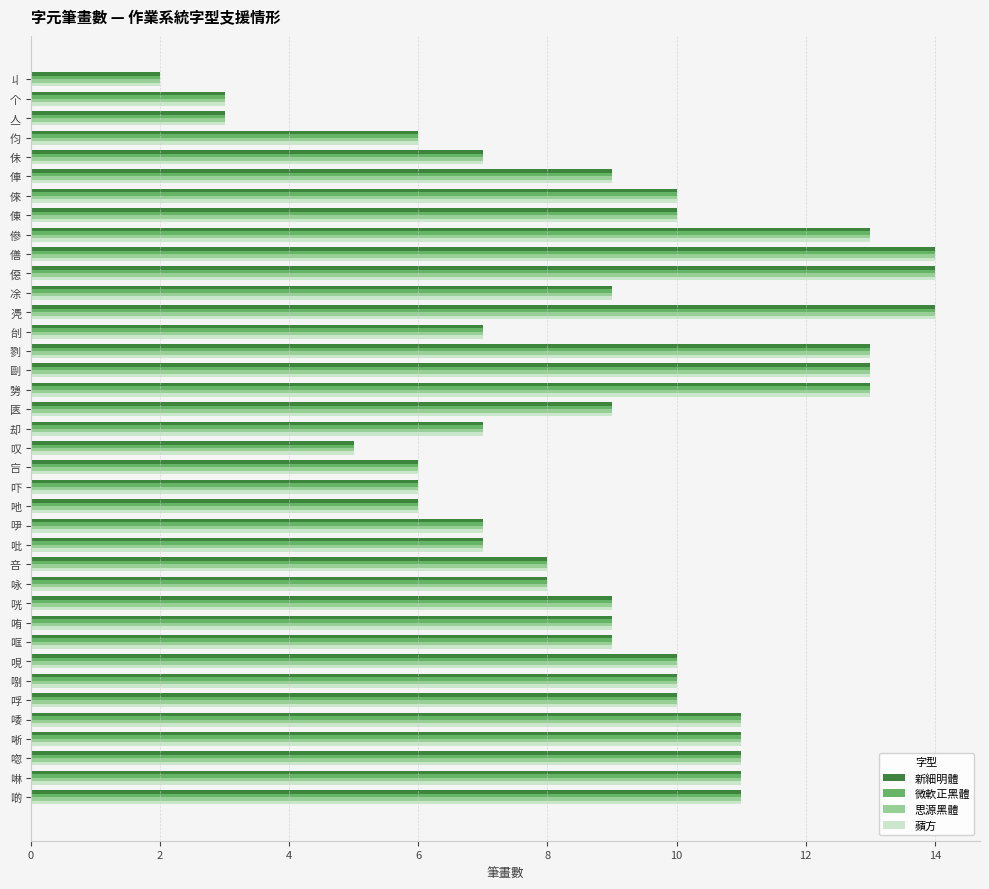

What is the total value across all series at 咣?

36